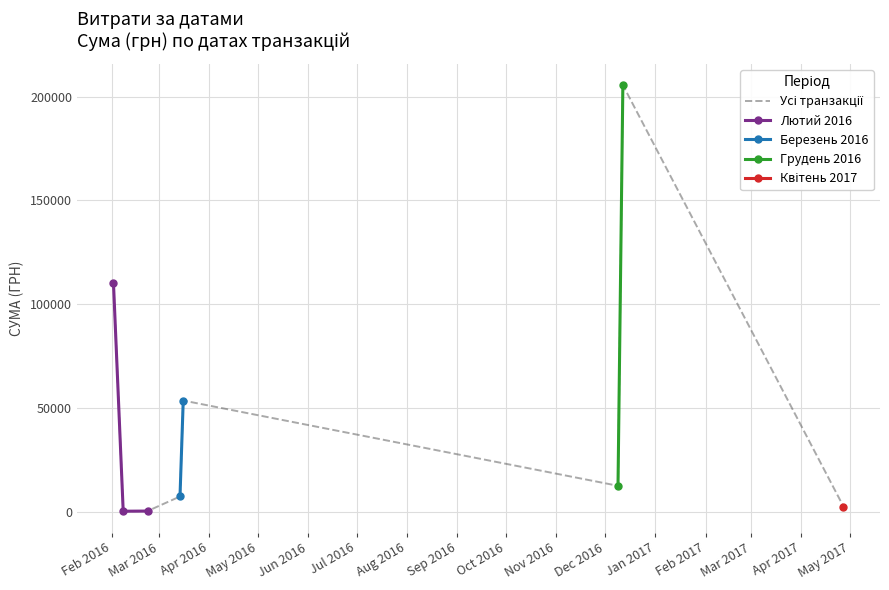

What is the average value?

48992.7